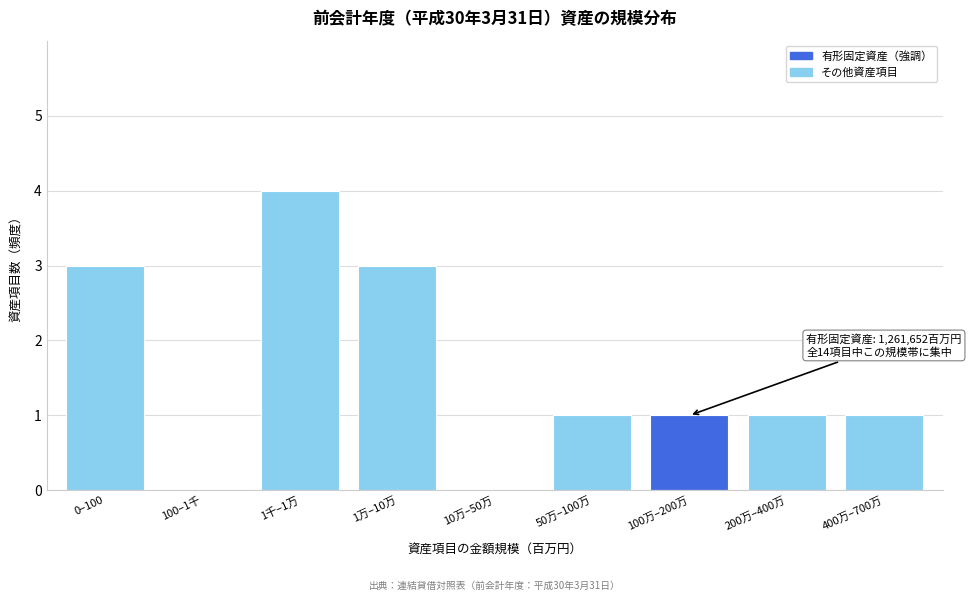

Reading left to right, list all the values displayed in this chart.

0–100=3	100–1千=0	1千–1万=4	1万–10万=3	10万–50万=0	50万–100万=1	100万–200万=1	200万–400万=1	400万–700万=1